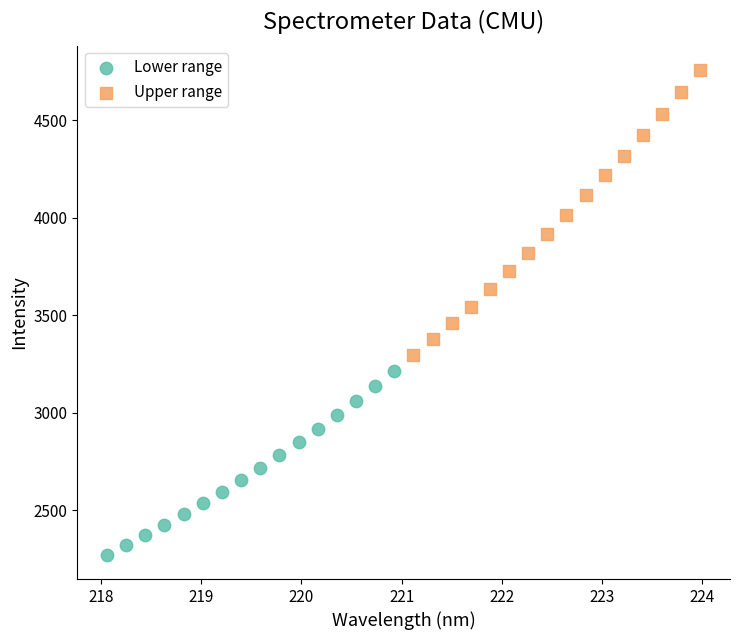

Which series contains the lowest Y value?

Lower range